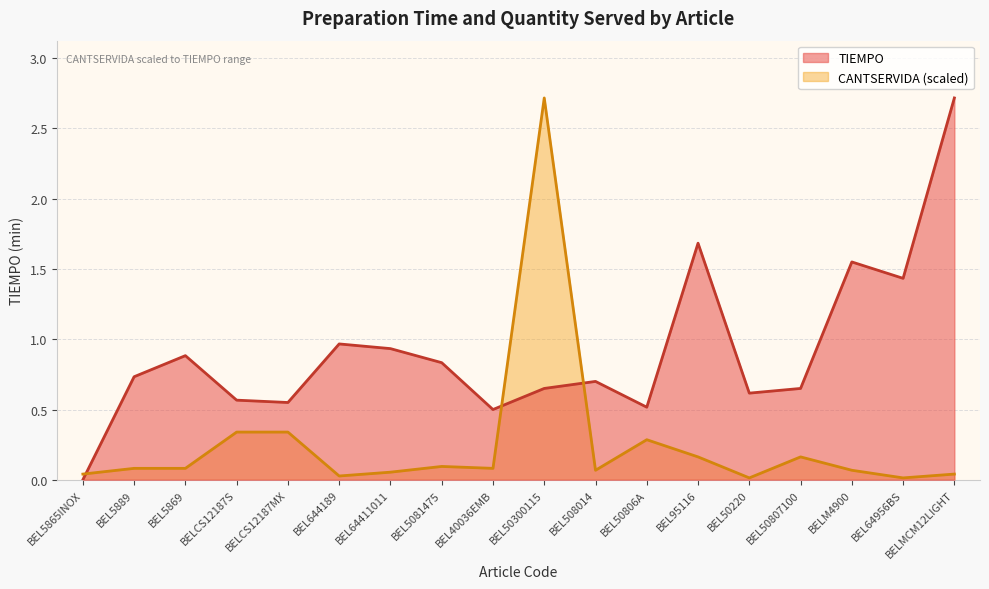

Is the value of TIEMPO at BEL5869 greater than the value of CANTSERVIDA at BELM4900?

Yes